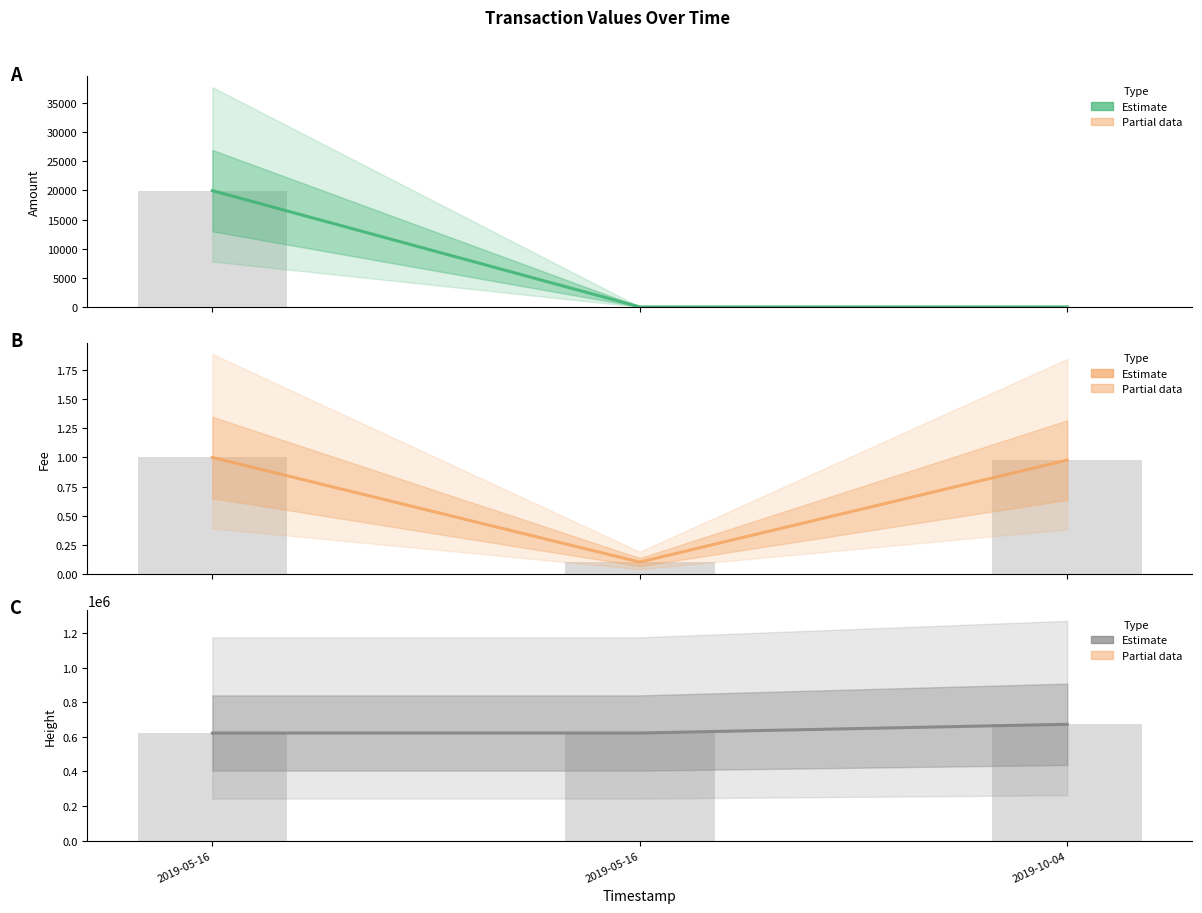

Which has a higher value, 2019-05-16 or 2019-05-16?

2019-05-16